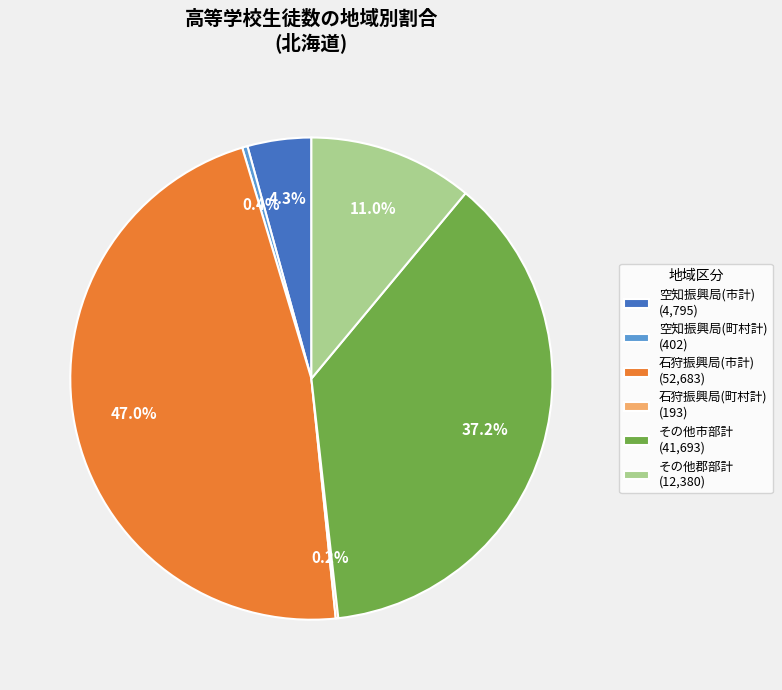

What is the largest slice in the pie chart?

石狩振興局(市計) (52,683)